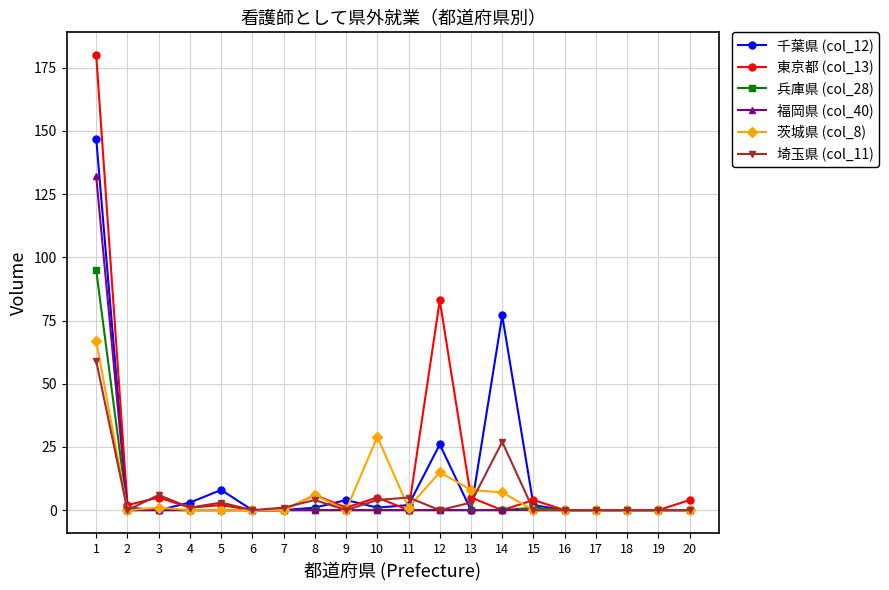

Rank the series by their maximum value, from lowest to highest.

埼玉県 (col_11), 茨城県 (col_8), 兵庫県 (col_28), 福岡県 (col_40), 千葉県 (col_12), 東京都 (col_13)